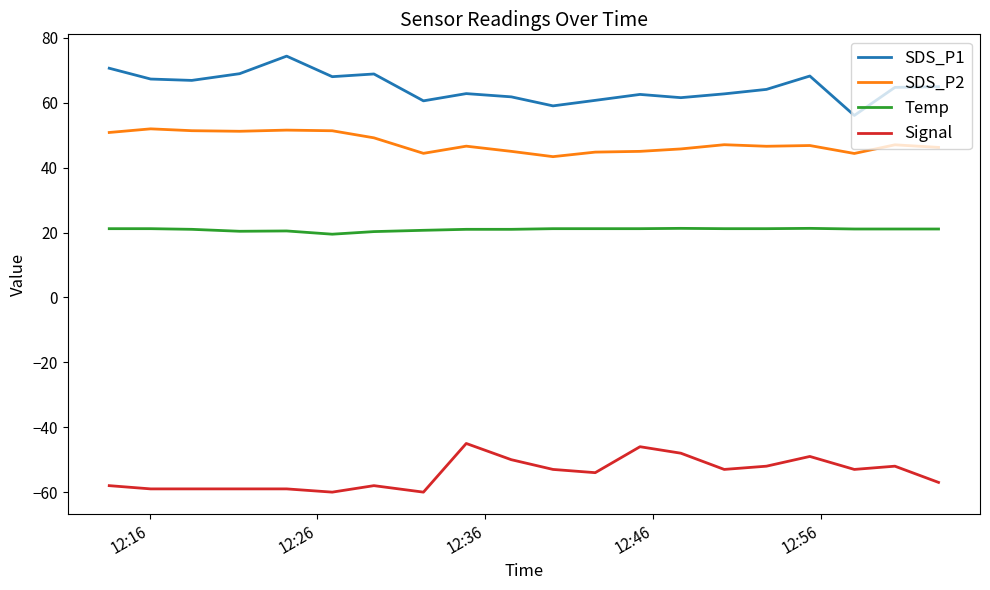

True or false: SDS_P2 and Signal intersect in this chart.

False